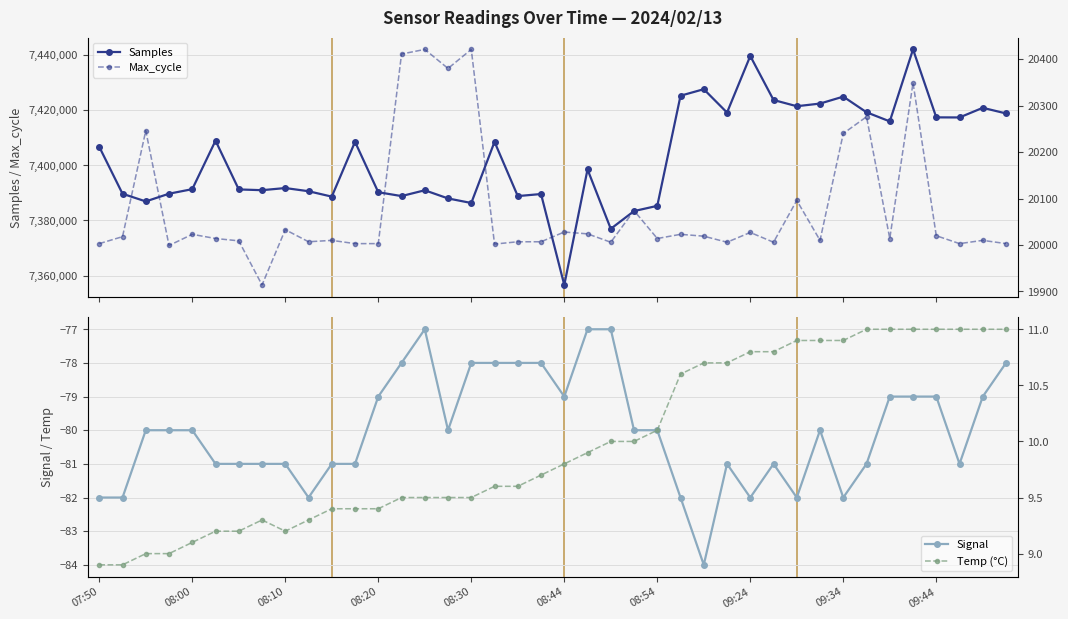

What is the minimum value shown in the chart?

-84.0